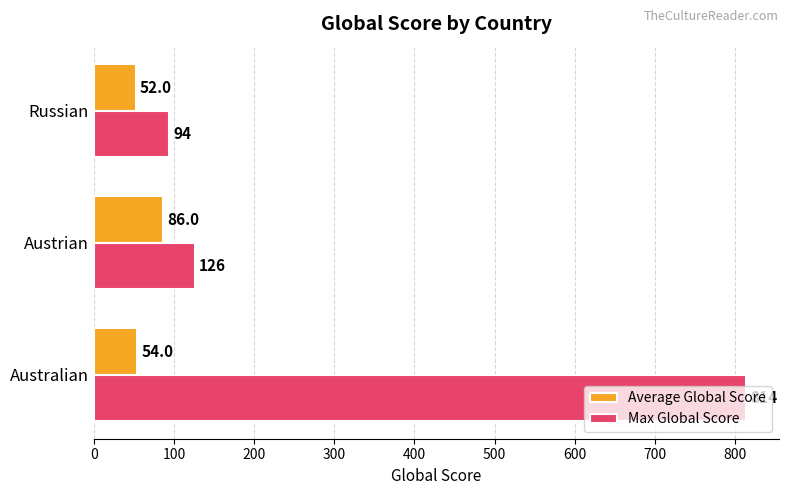

At which category is the sum across all series the highest?

Australian